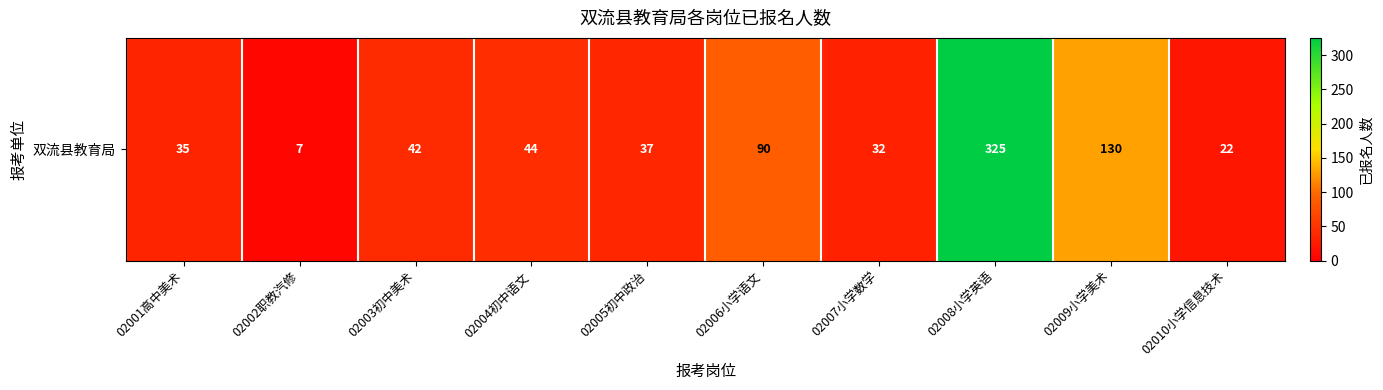

Which has a higher value, 02002职教汽修 or 02005初中政治?

02005初中政治